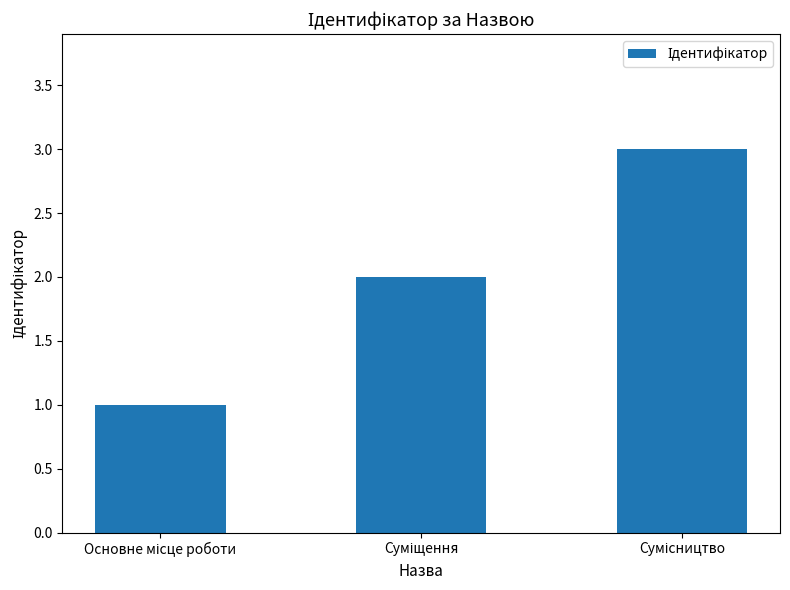

What is the sum of all values?

6